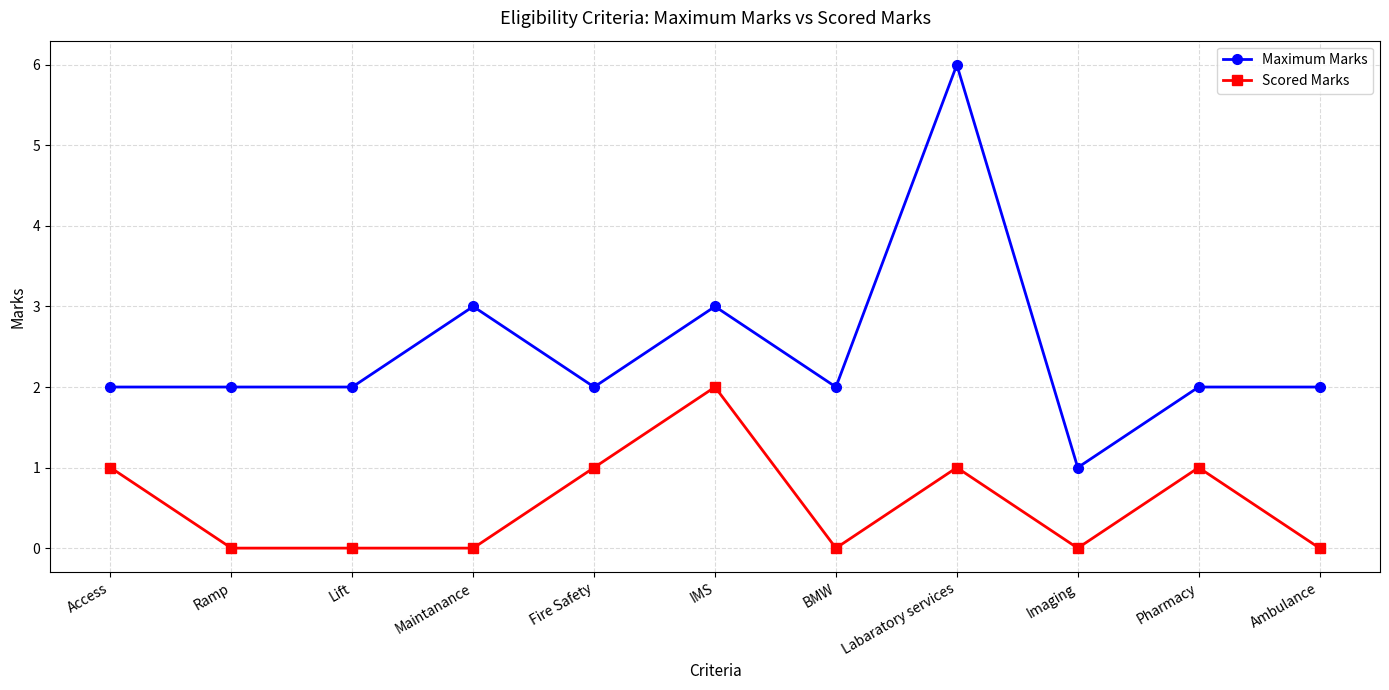

What is the approximate value of Maximum Marks at IMS?

3